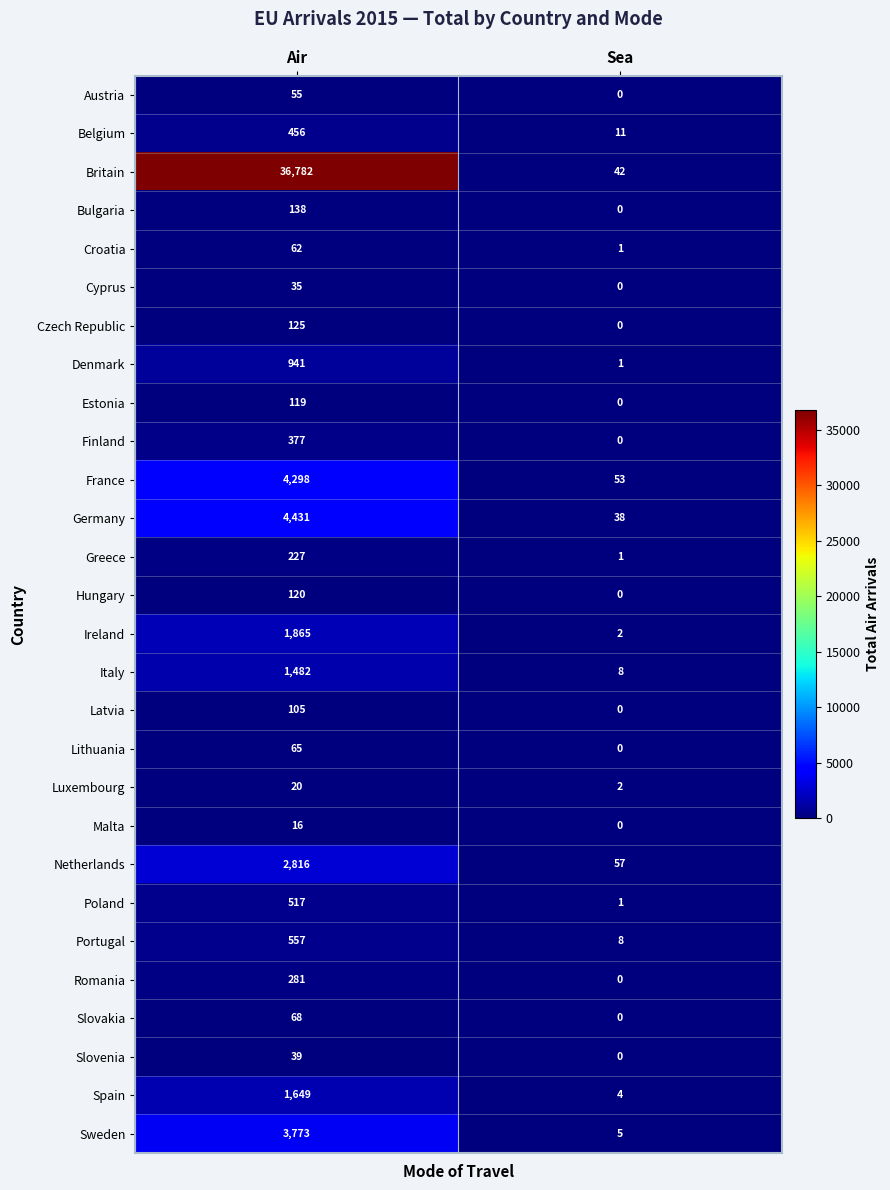

The value of Cyprus at Sea is 11. True or false?

False